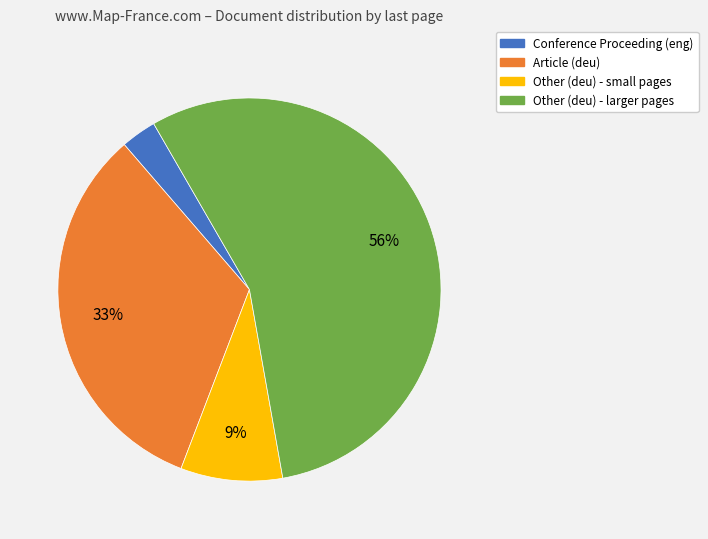

The Other (deu) - larger pages slice represents 48% of the pie. True or false?

False